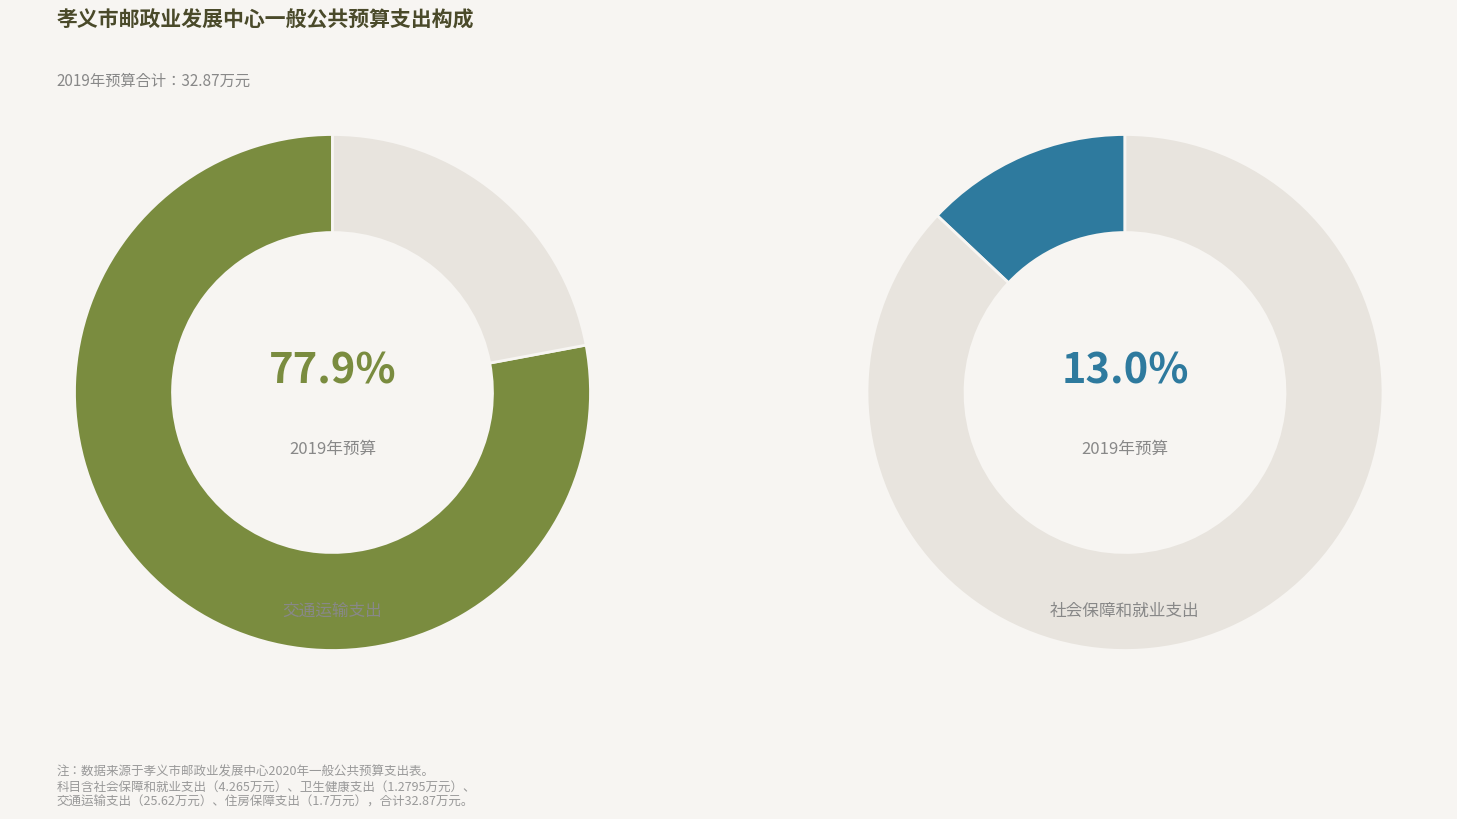

Which category has the smallest portion of the pie?

卫生健康支出